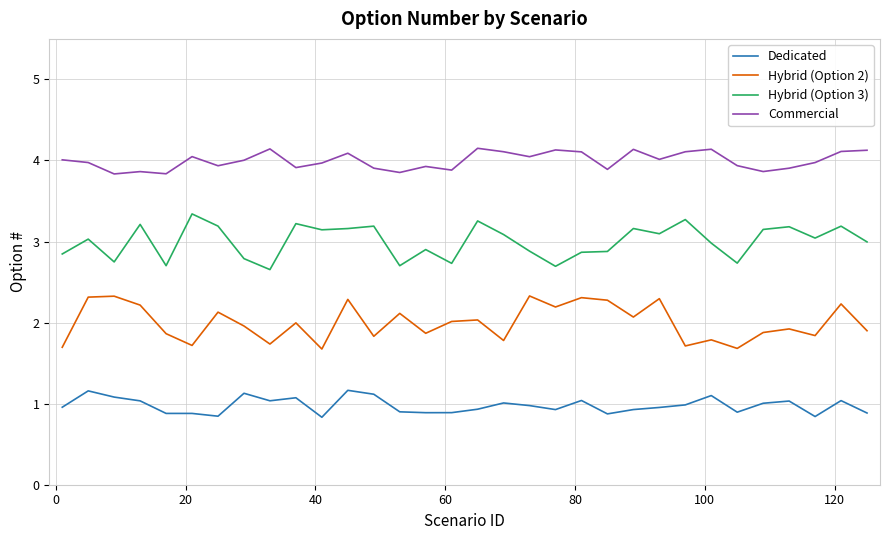

List the series in order of their peak value, highest first.

Commercial, Hybrid (Option 3), Hybrid (Option 2), Dedicated